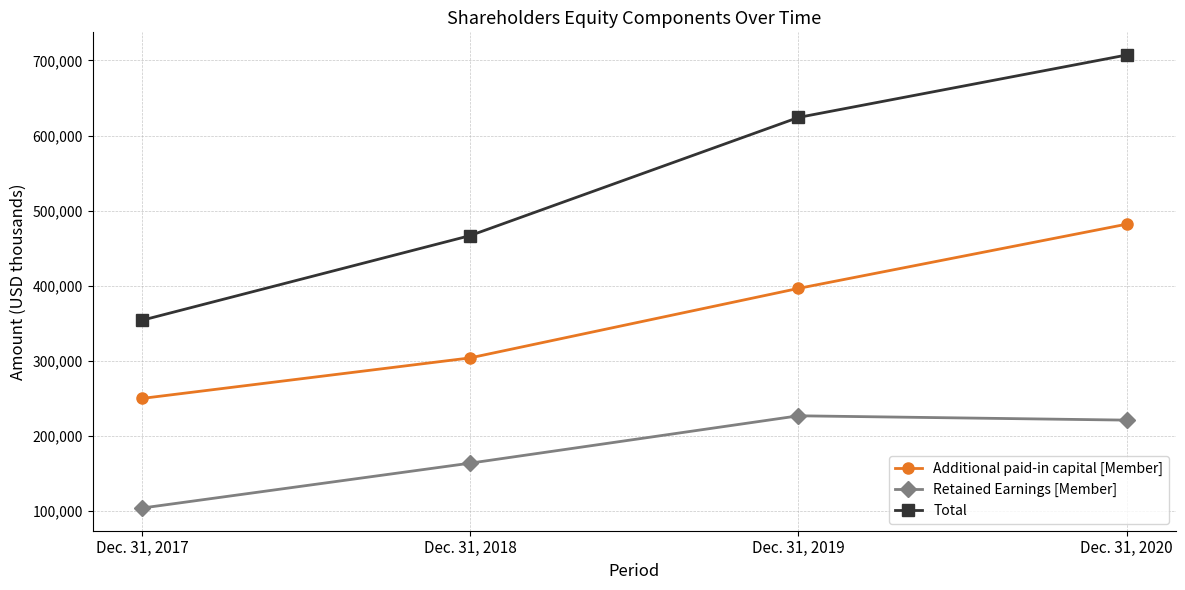

What value does the Total series have at Dec. 31, 2017, to the nearest 100?

354000